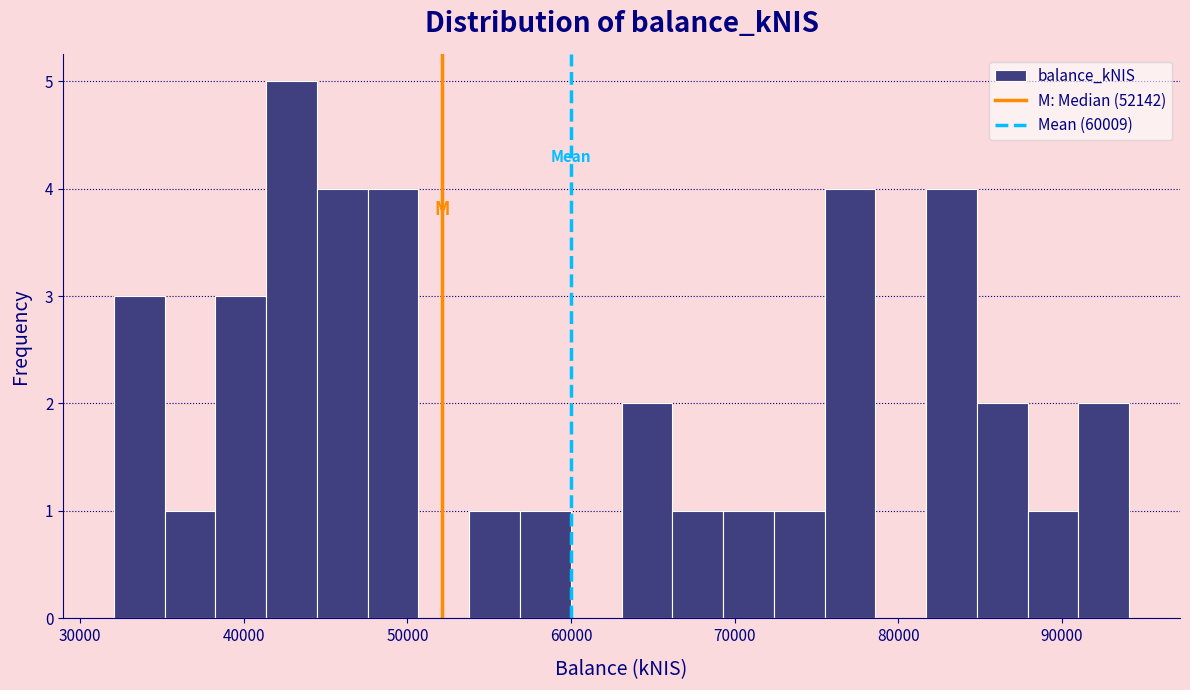

Read against the x-axis, roughly where is the centre of the tallest bar?

43000